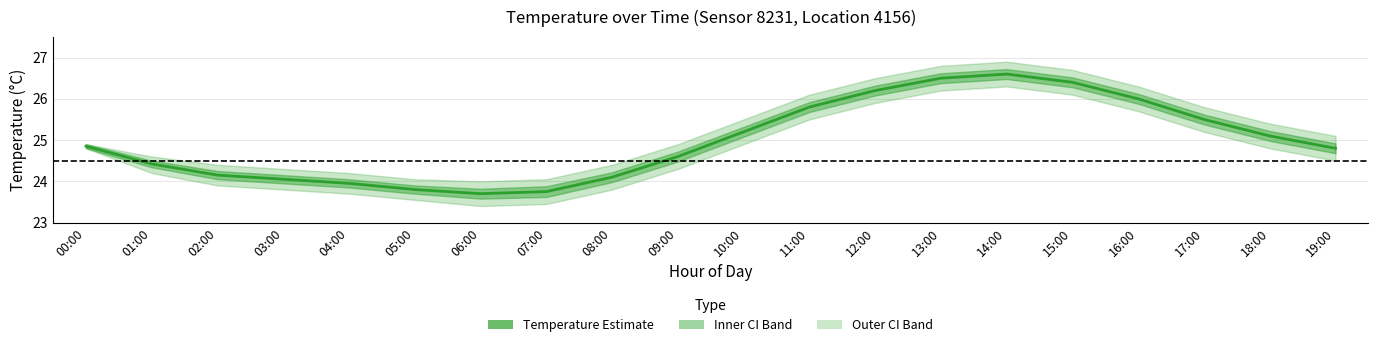

List the labels in order of value, largest first.

14:00, 13:00, 15:00, 12:00, 16:00, 11:00, 17:00, 10:00, 18:00, 00:00, 19:00, 09:00, 01:00, 02:00, 08:00, 03:00, 04:00, 05:00, 07:00, 06:00